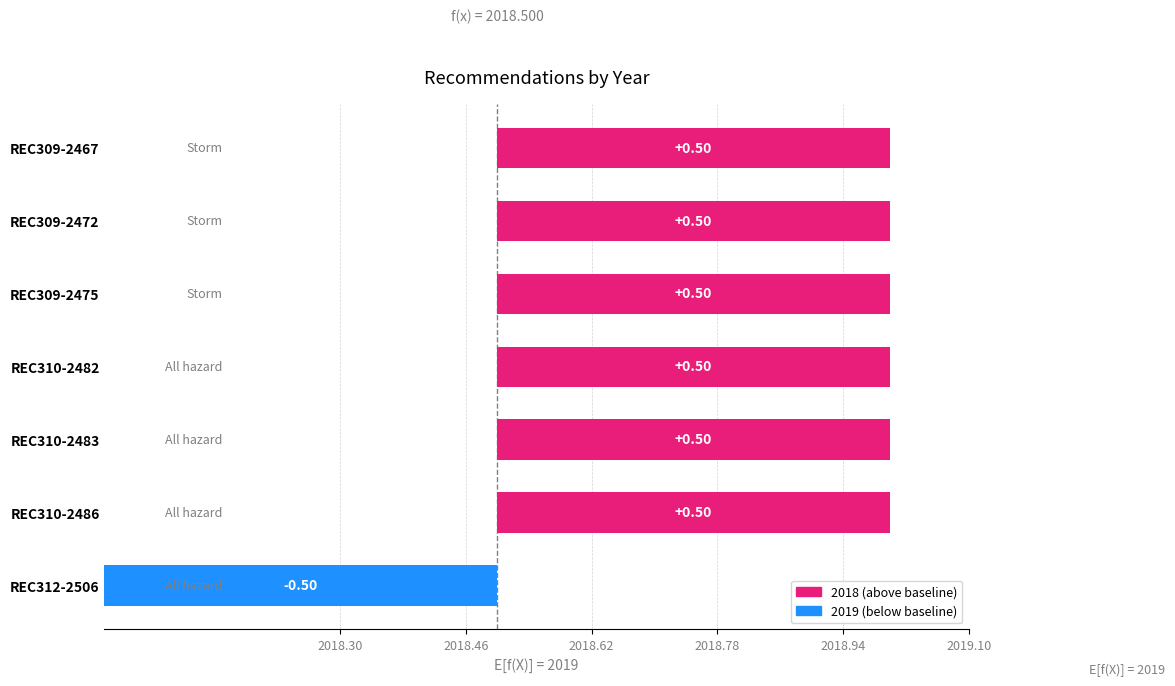

List the labels in order of value, largest first.

REC310-2486, REC310-2483, REC310-2482, REC309-2475, REC309-2472, REC309-2467, REC312-2506